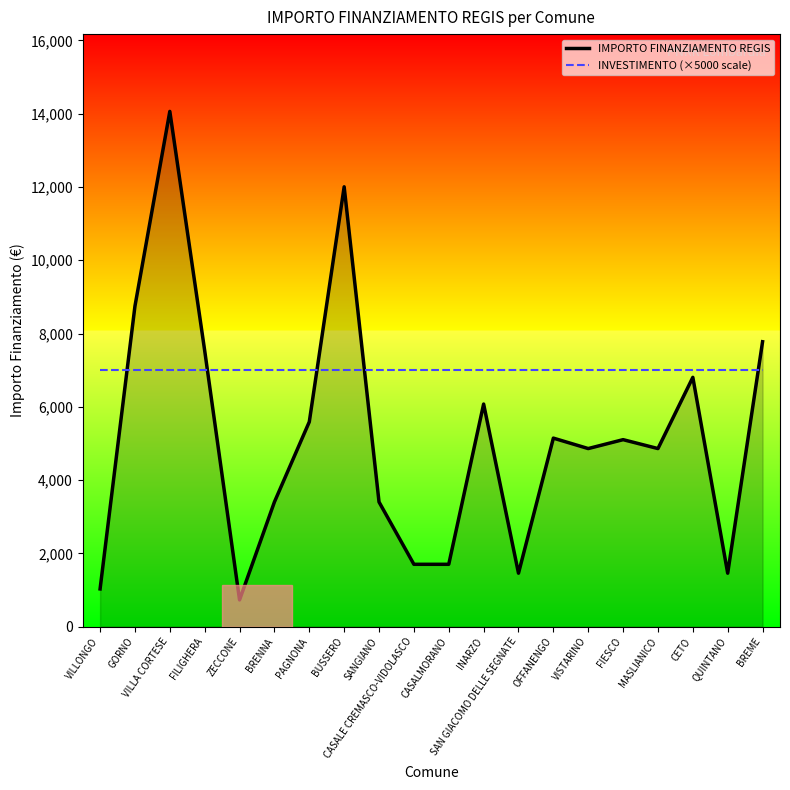

Where do INVESTIMENTO (×5000 scale) and IMPORTO FINANZIAMENTO REGIS first cross each other?

VILLONGO and GORNO